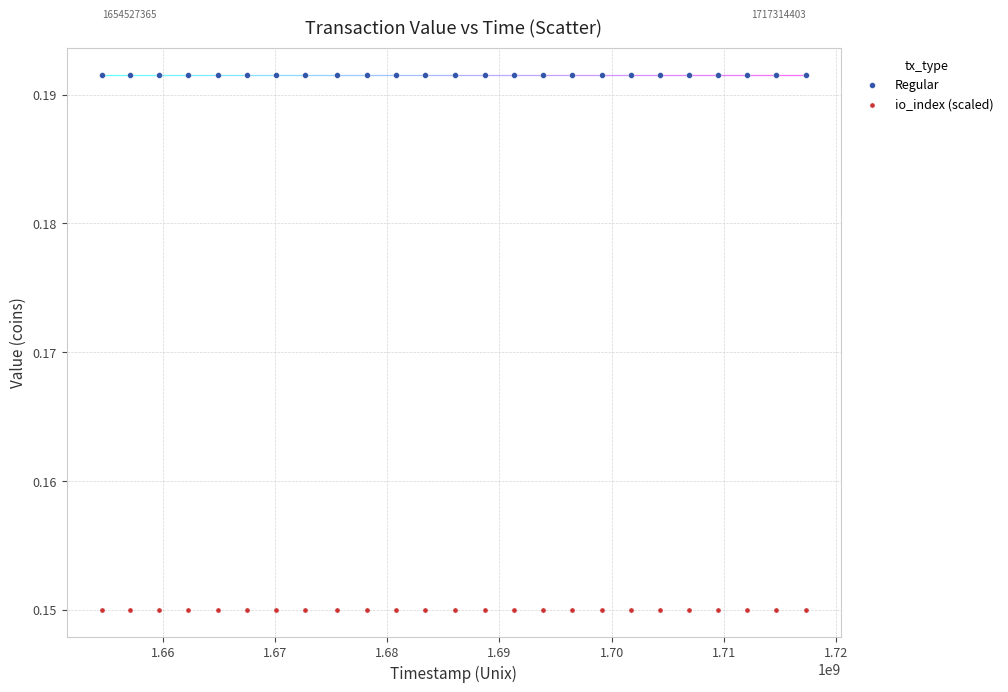

Which series contains the highest Y value?

Regular